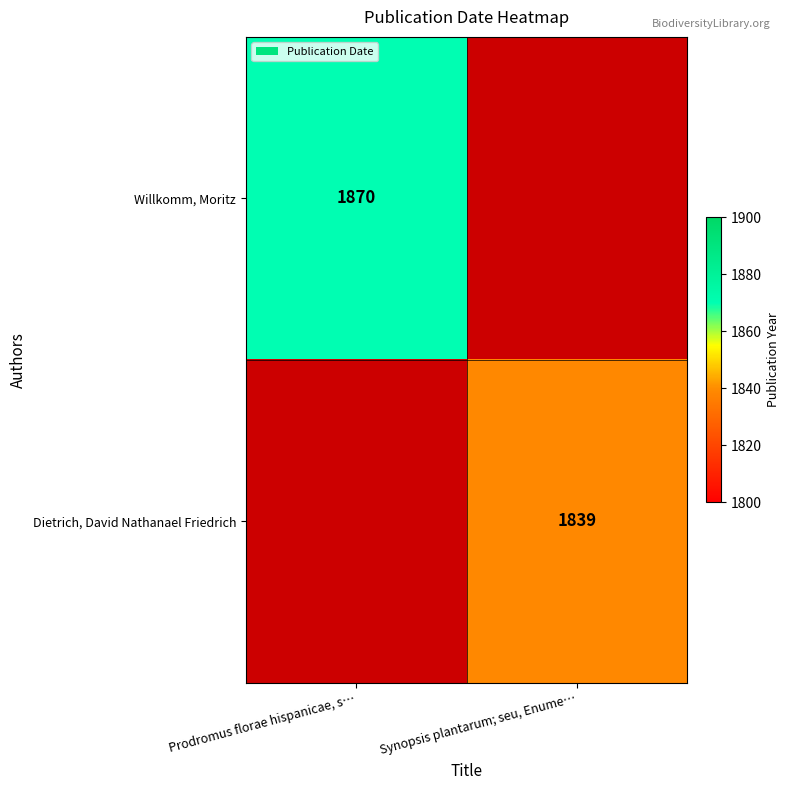

Is it true that Willkomm, Moritz equals 970 at Prodromus florae hispanicae, s…?

False